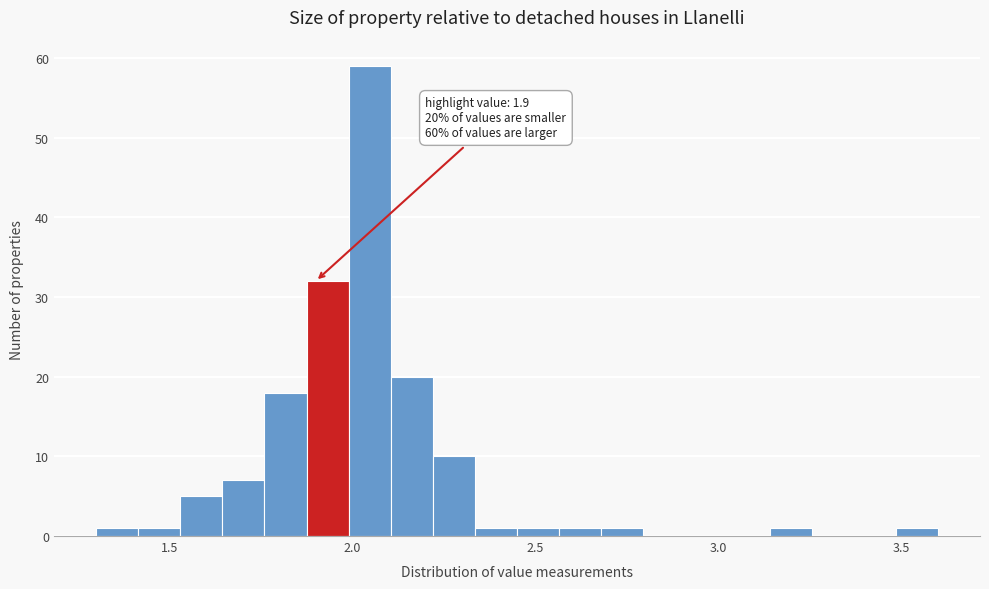

Read against the x-axis, roughly where is the centre of the tallest bar?

2.05